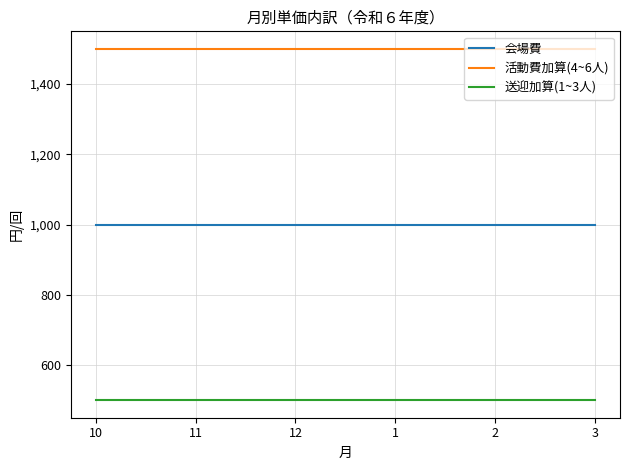

Is this an area chart (filled region under the line)?

No